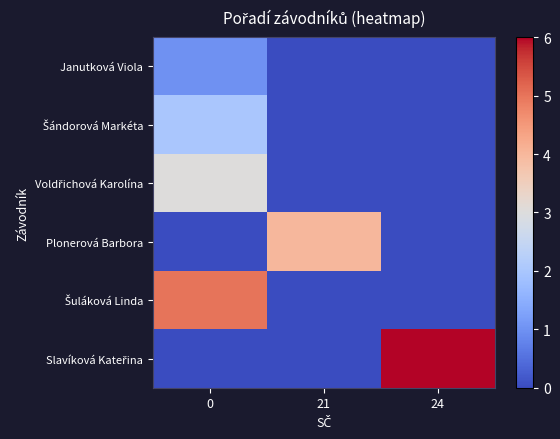

List the series in order of their peak value, highest first.

row_5, row_4, row_3, row_2, row_1, row_0